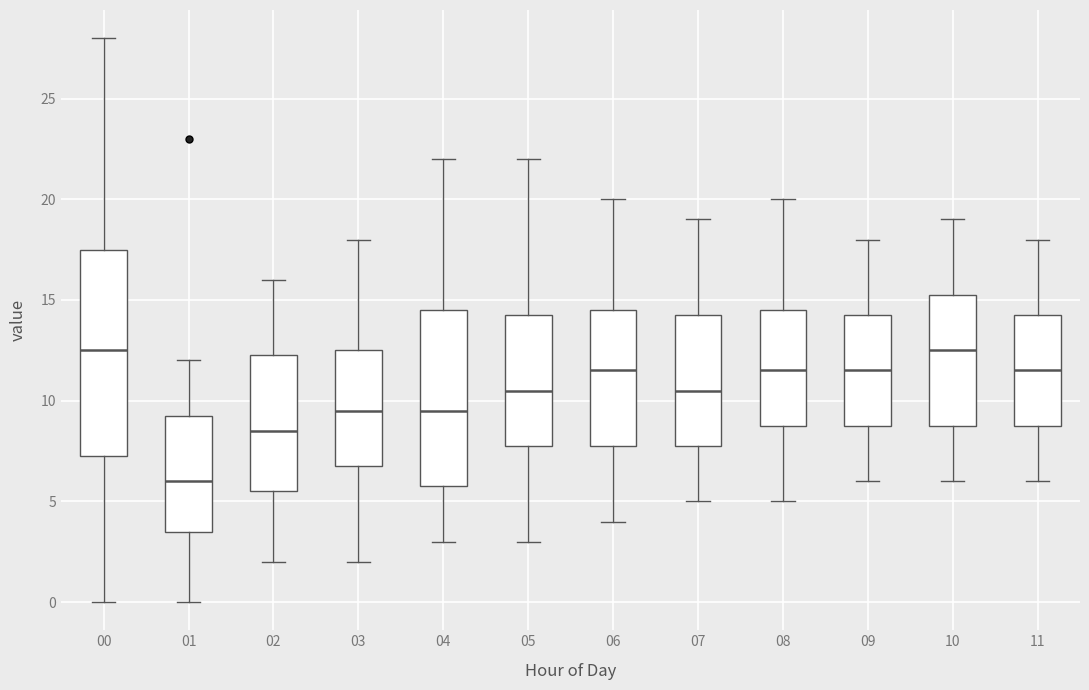

Which box is the tallest, from its lower edge to its upper edge?

00